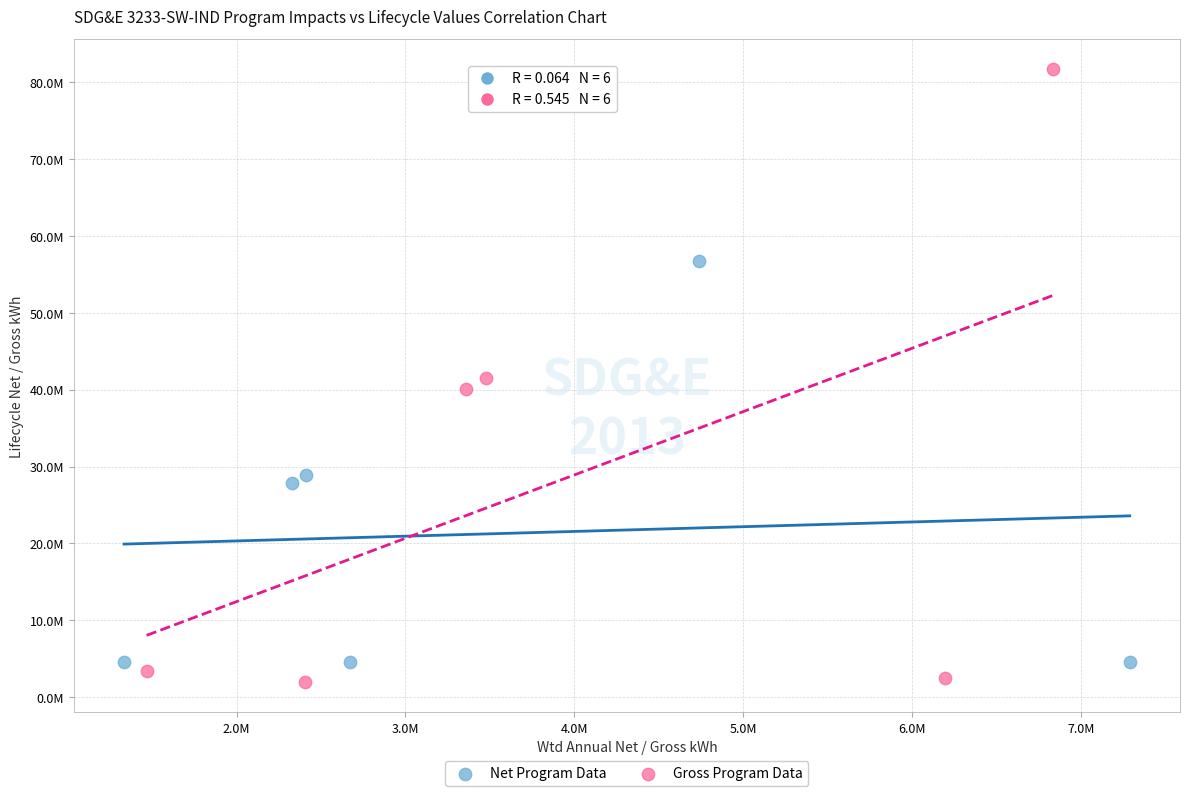

Which series reaches the minimum Y coordinate?

Gross Program Data